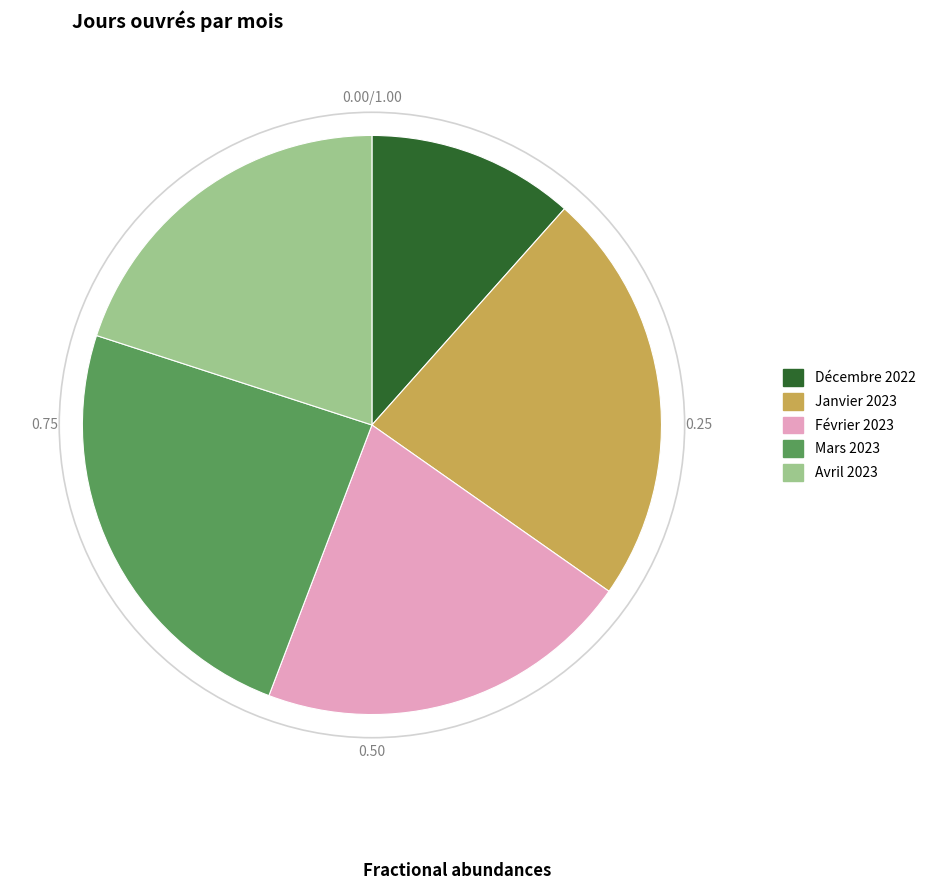

Rank the categories by value from highest to lowest.

Mars 2023, Janvier 2023, Février 2023, Avril 2023, Décembre 2022